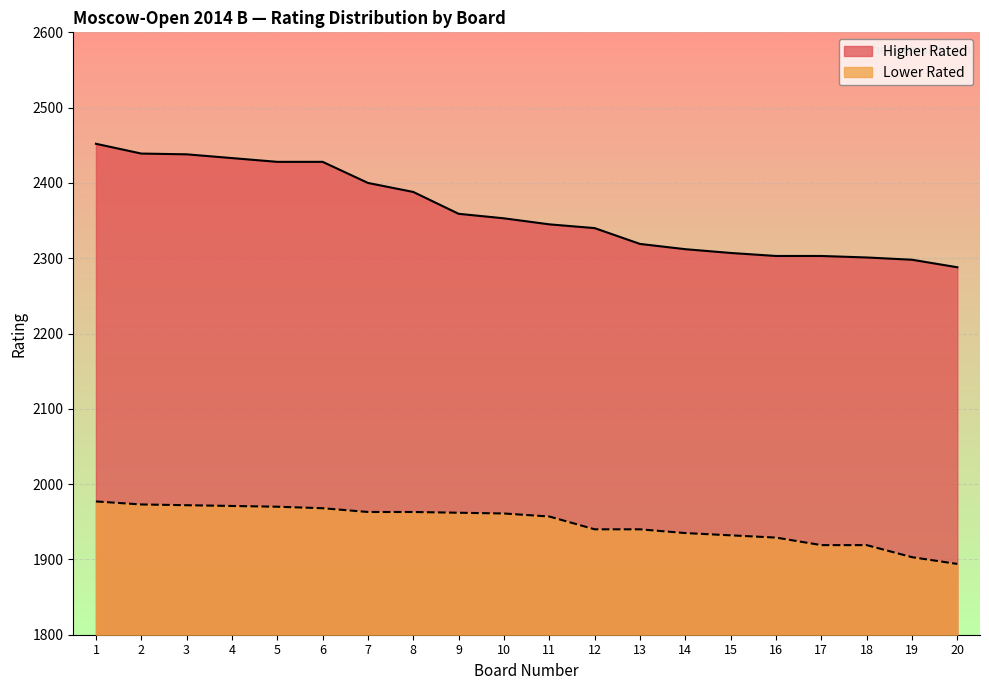

Which series has the widest spread of values?

Higher Rated